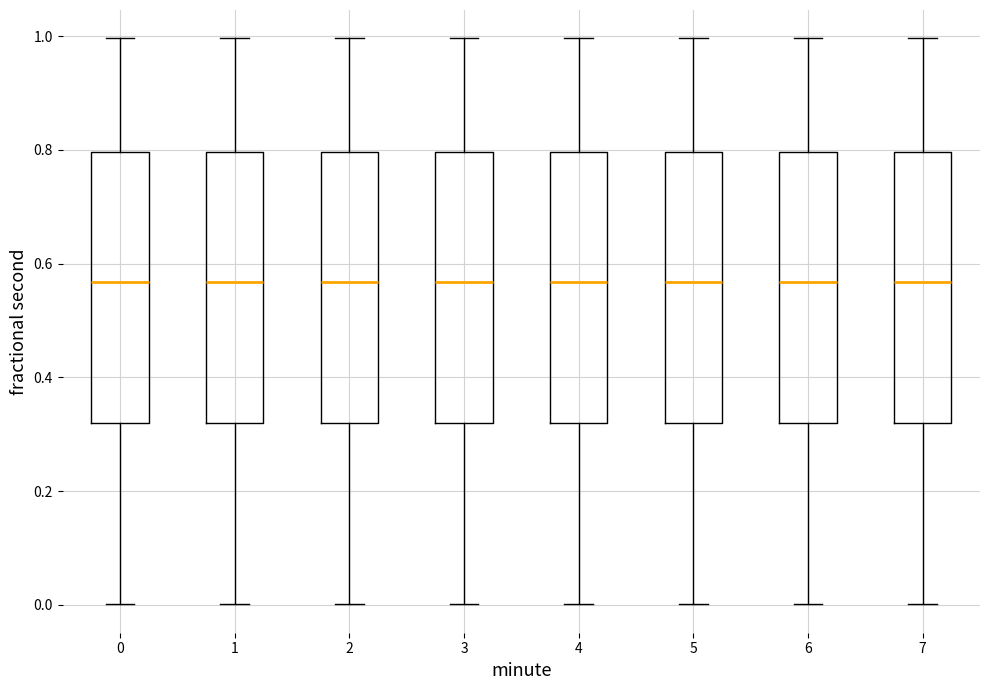

Reading left to right, transcribe this box plot: for each box, give where its median line is, the range the box spans, and where its two whiskers end, as read against the y-axis. The values are not printed on the chart, so give them approximately, as read against the axis.

0: median 0.56, box 0.32 to 0.80, whiskers 0.00 to 1.00
1: median 0.56, box 0.32 to 0.80, whiskers 0.00 to 1.00
2: median 0.56, box 0.32 to 0.80, whiskers 0.00 to 1.00
3: median 0.56, box 0.32 to 0.80, whiskers 0.00 to 1.00
4: median 0.56, box 0.32 to 0.80, whiskers 0.00 to 1.00
5: median 0.56, box 0.32 to 0.80, whiskers 0.00 to 1.00
6: median 0.56, box 0.32 to 0.80, whiskers 0.00 to 1.00
7: median 0.56, box 0.32 to 0.80, whiskers 0.00 to 1.00